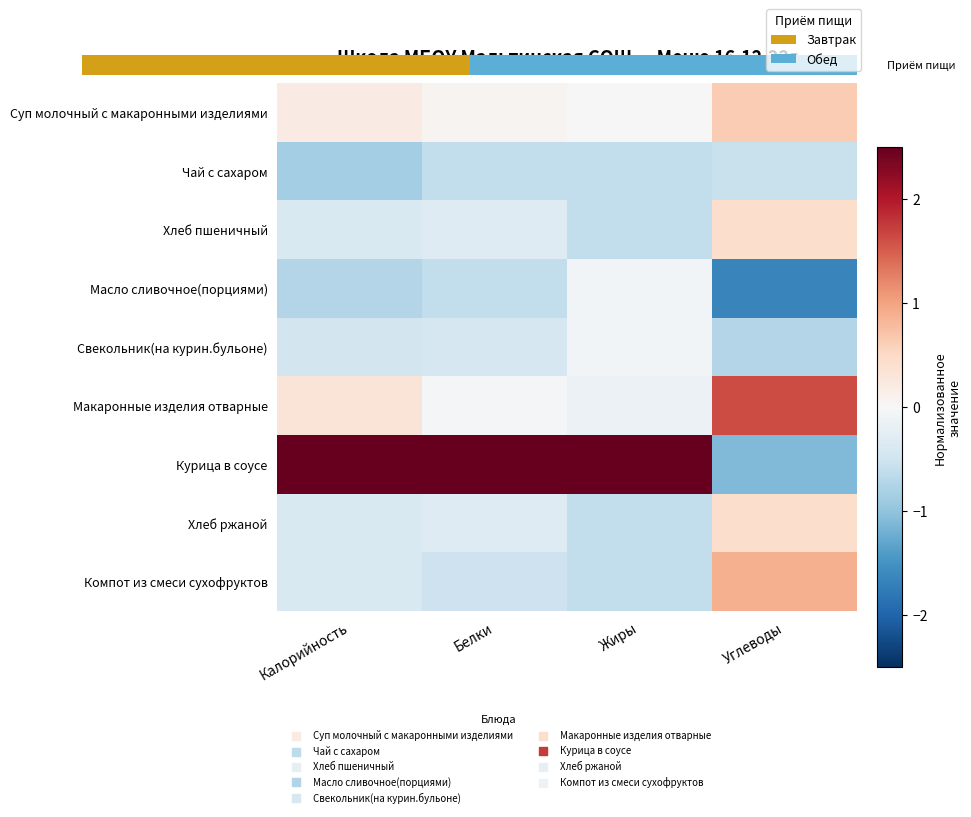

True or false: Чай с сахаром has a value of -0.8 at Жиры.

False